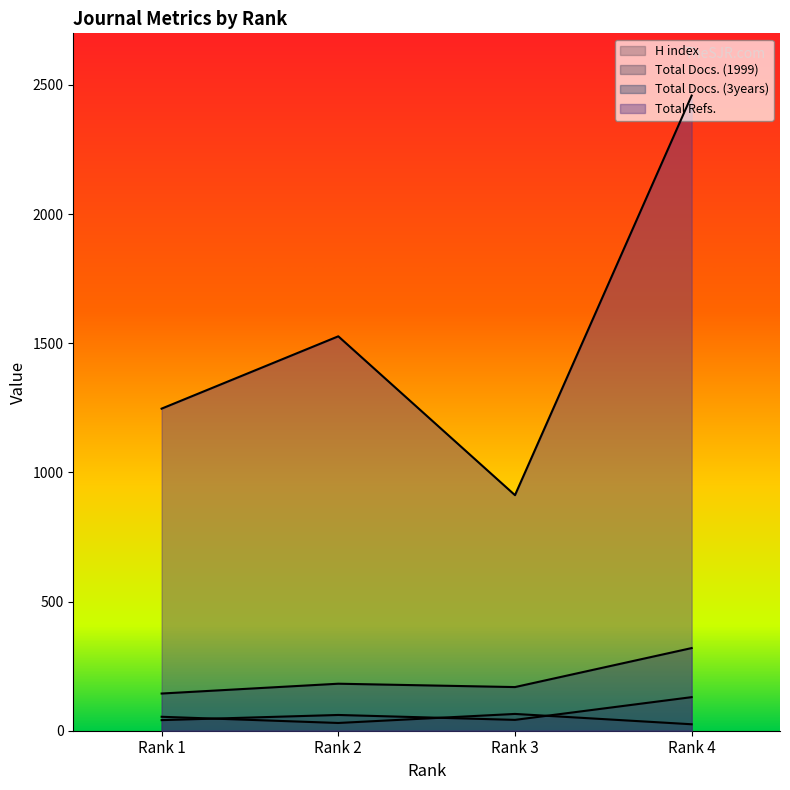

How many values in the Total Docs. (3years) series are below 182?

2